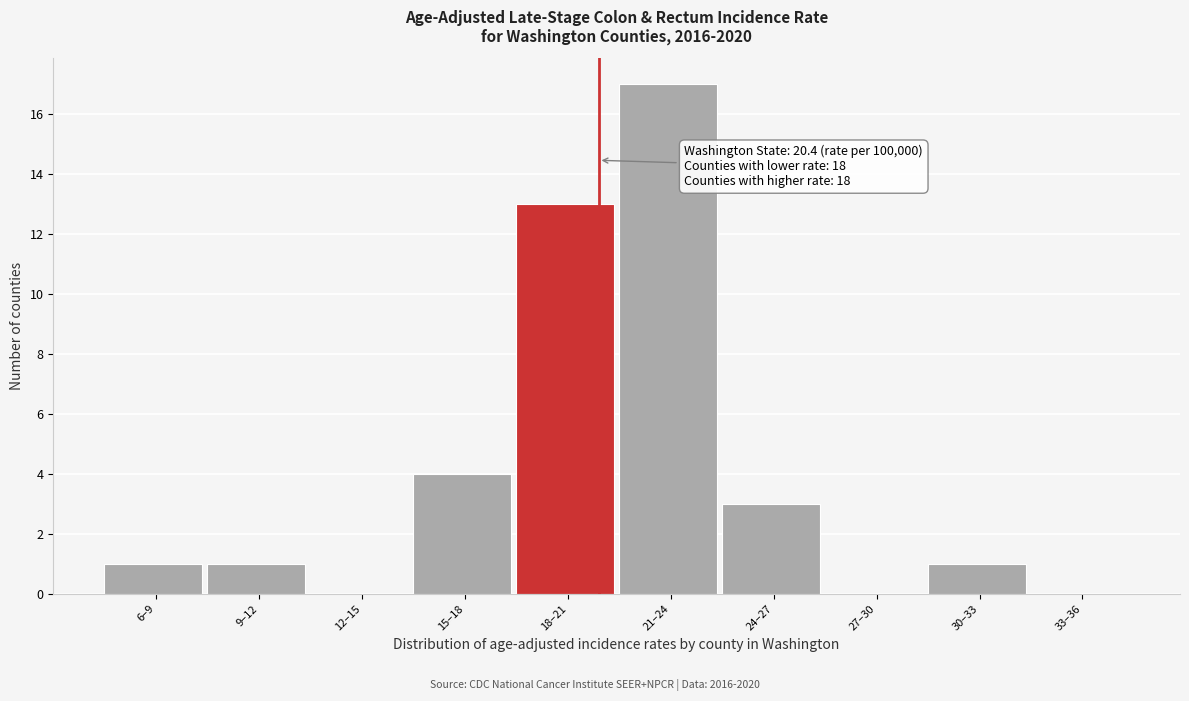

Reading right to left, extract all data points from this chart.

33–36=0	30–33=1	27–30=0	24–27=3	21–24=17	18–21=13	15–18=4	12–15=0	9–12=1	6–9=1